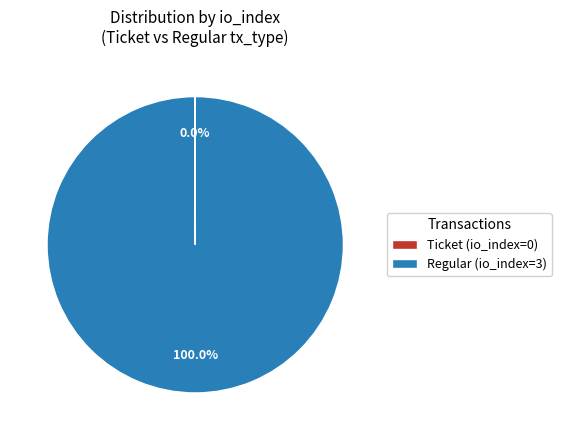

What is the largest slice in the pie chart?

Regular (io_index=3)